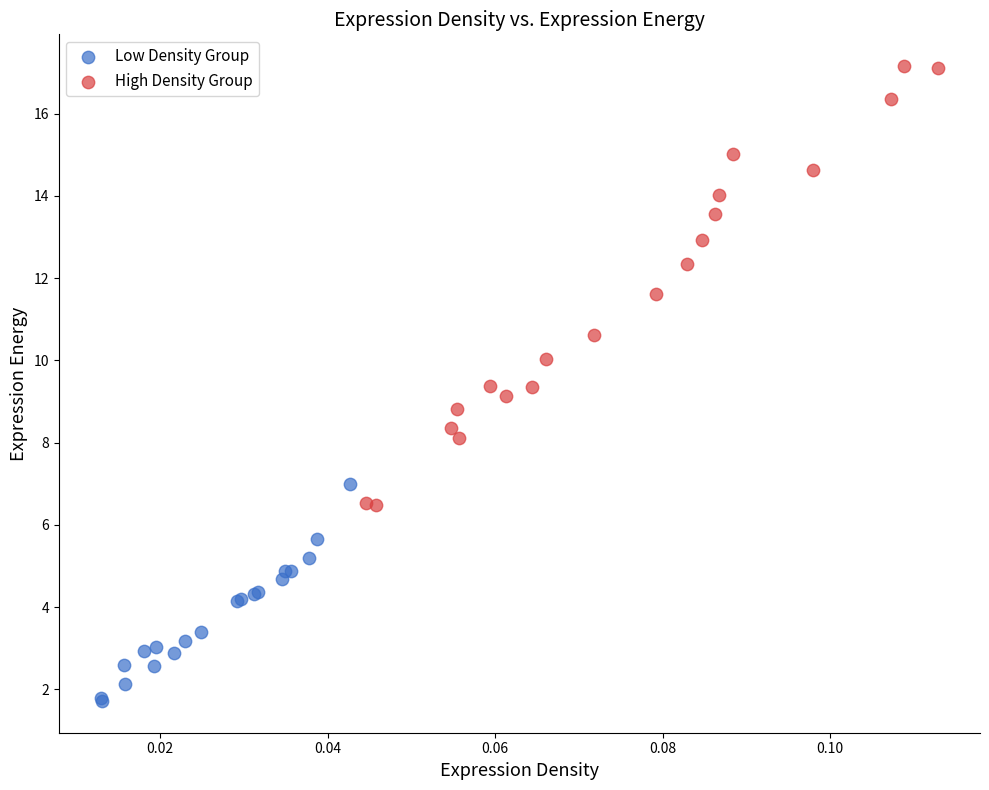

Which series has the largest Y range (max minus min)?

High Density Group